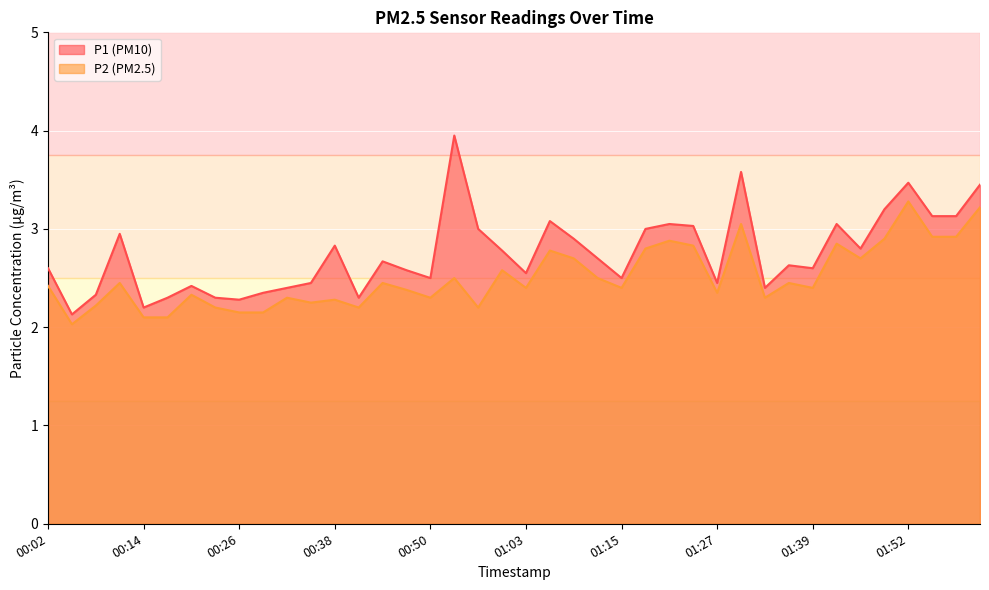

Rank the series by their maximum value, from highest to lowest.

P1, P2